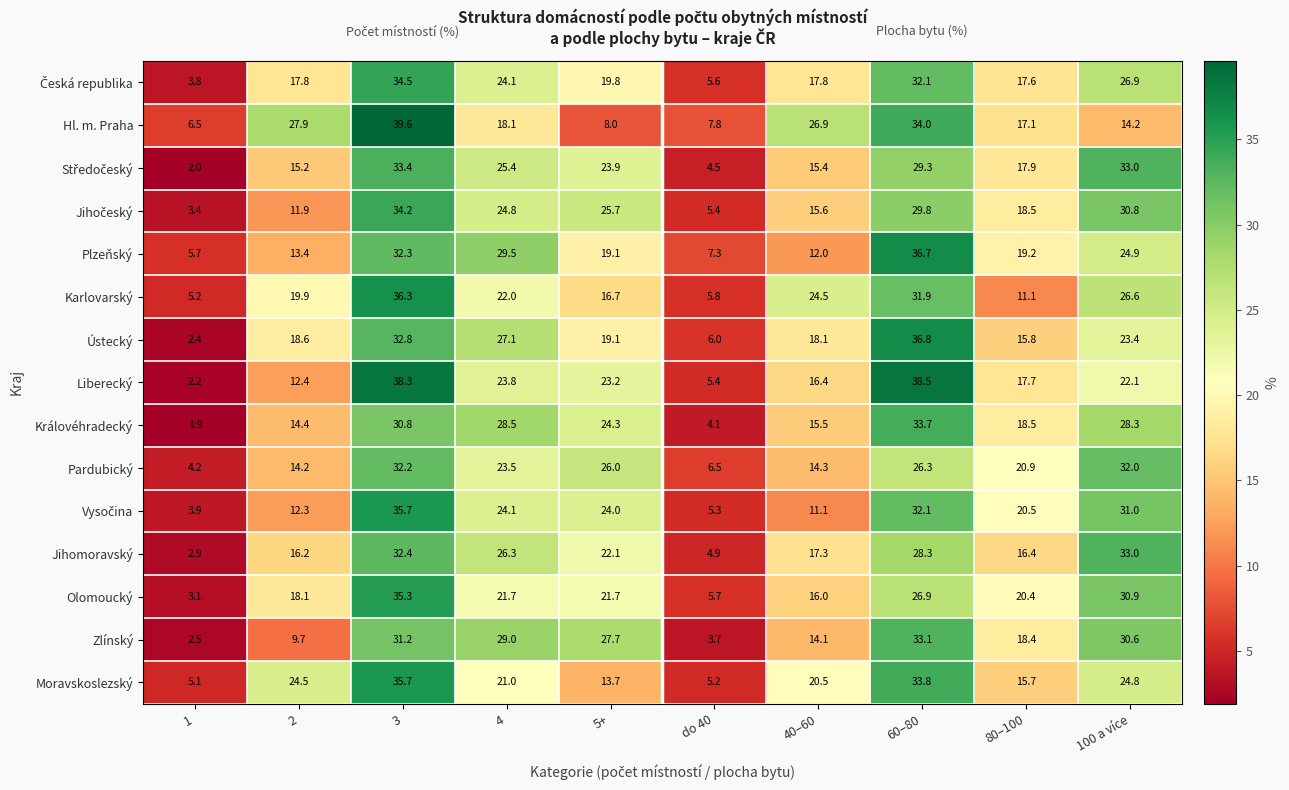

What is the difference between the highest and lowest values at 4?

11.4